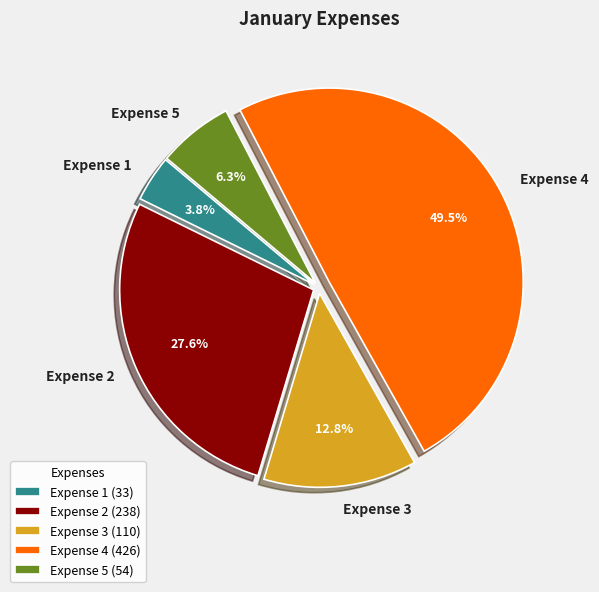

How much of the chart is everything except Expense 1?

96.2%